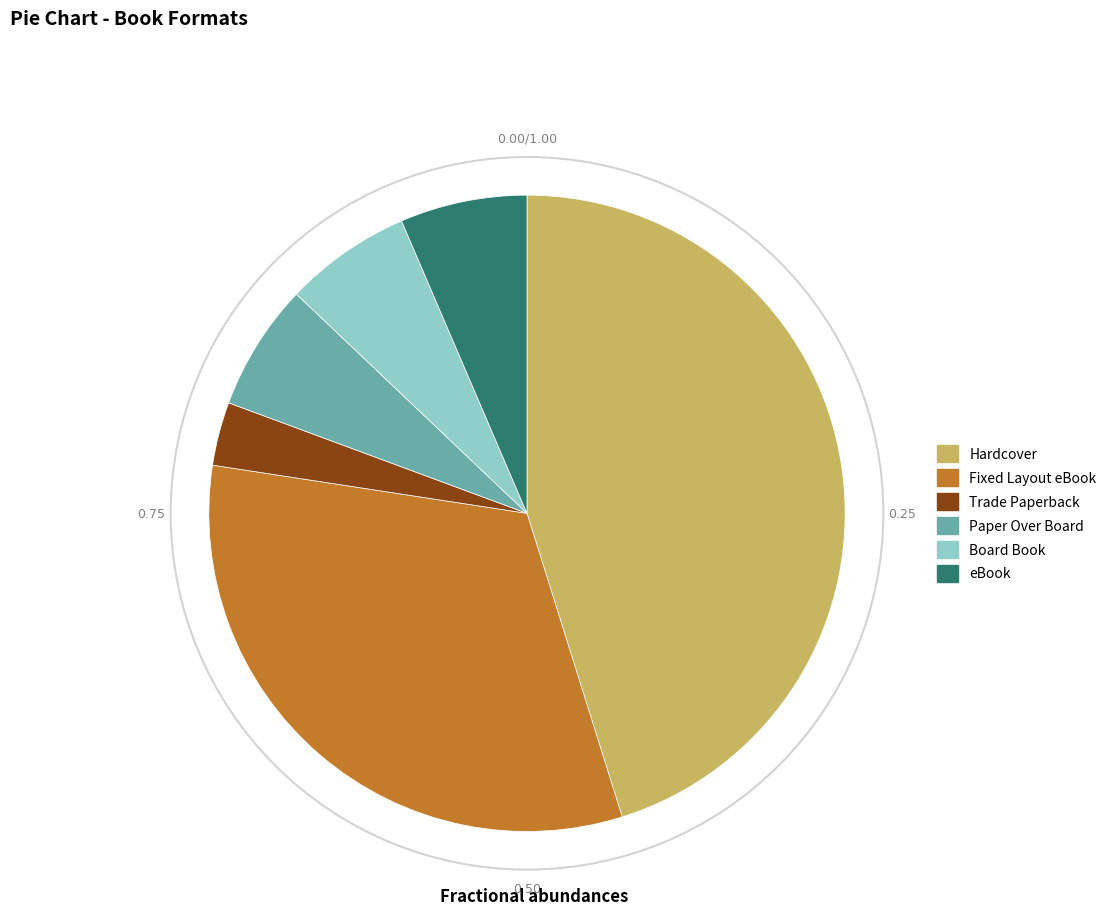

Do Paper Over Board and Fixed Layout eBook together represent more than half of the pie?

No